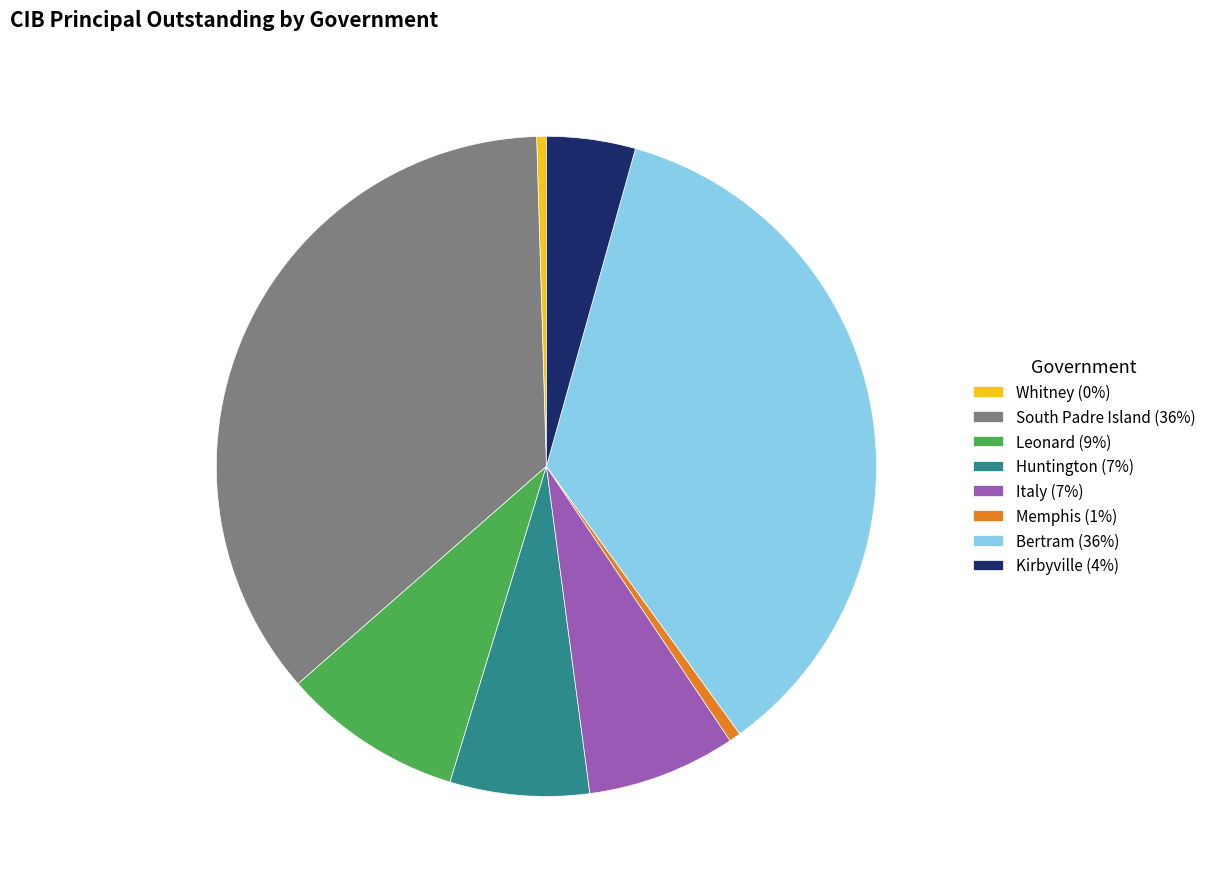

Do Huntington (7%) and South Padre Island (36%) together represent more than half of the pie?

No